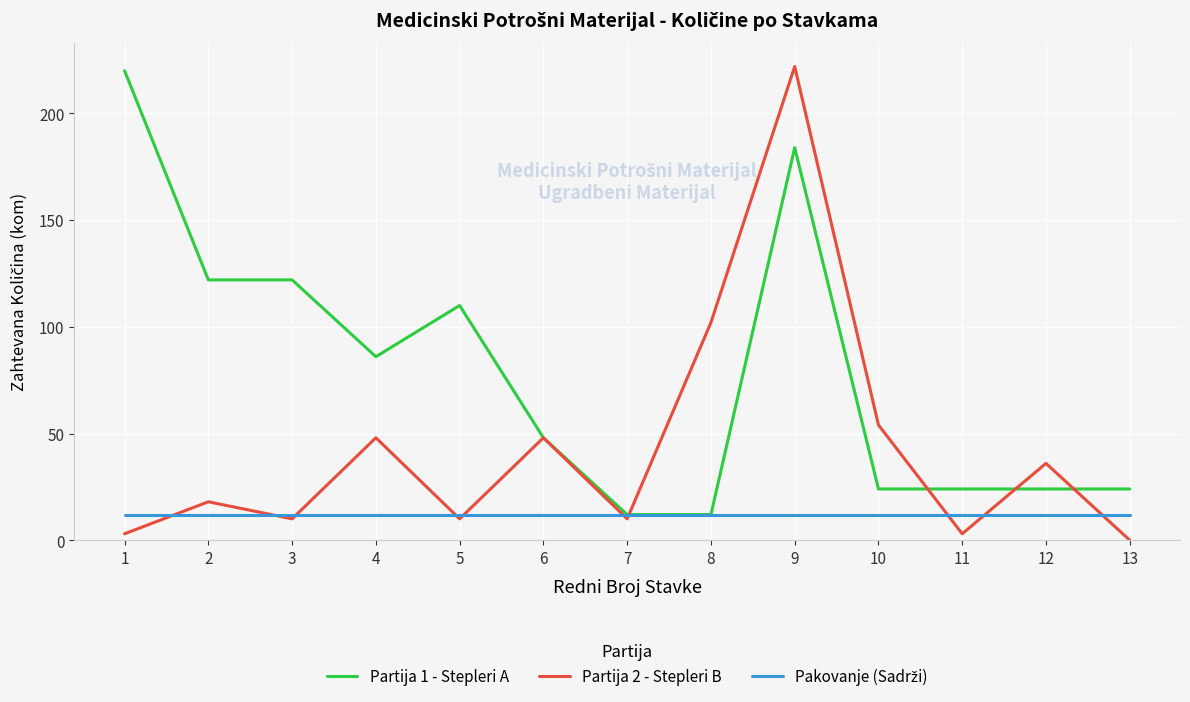

Which series has the widest spread of values?

Partija 2 - Stepleri B